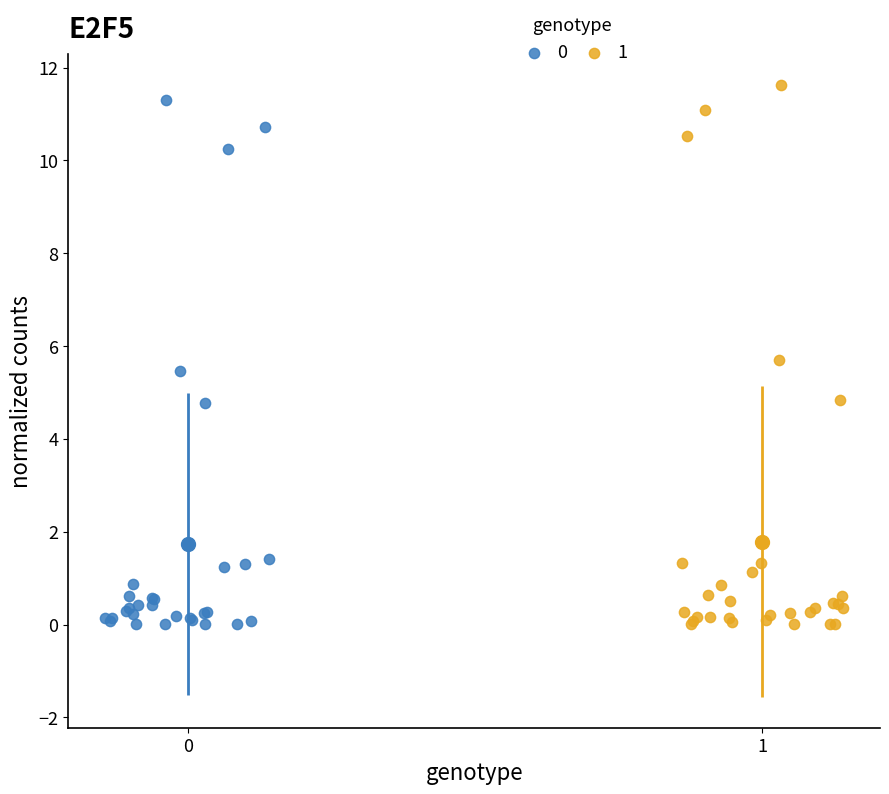

Which series has the widest spread of Y values?

1